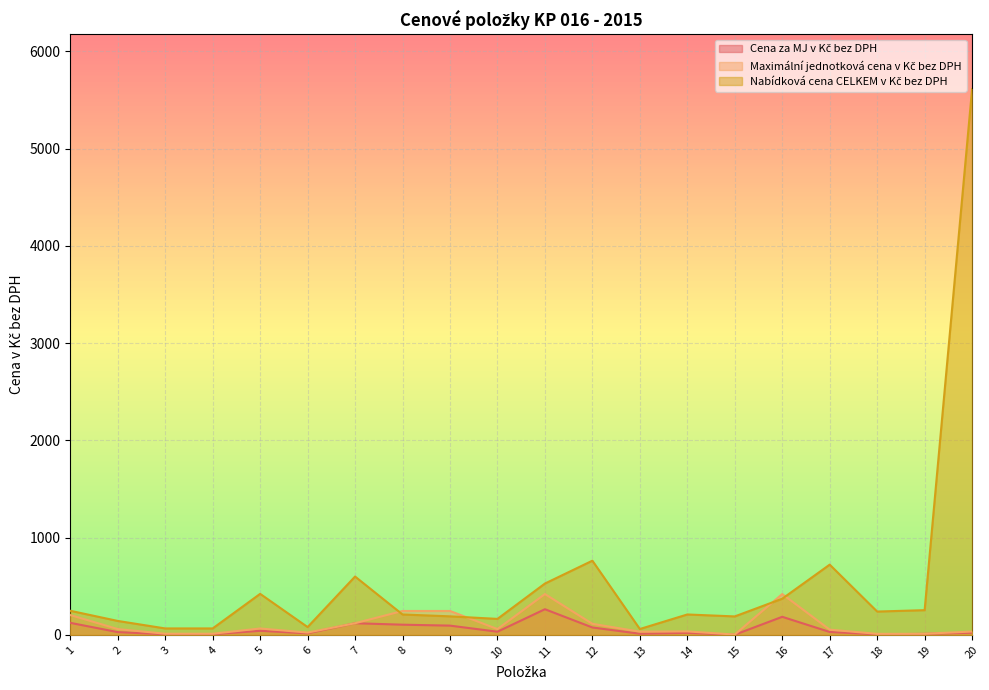

What are all the series names shown in the legend?

Cena za MJ v Kč bez DPH, Maximální jednotková cena v Kč bez DPH, Nabídková cena CELKEM v Kč bez DPH